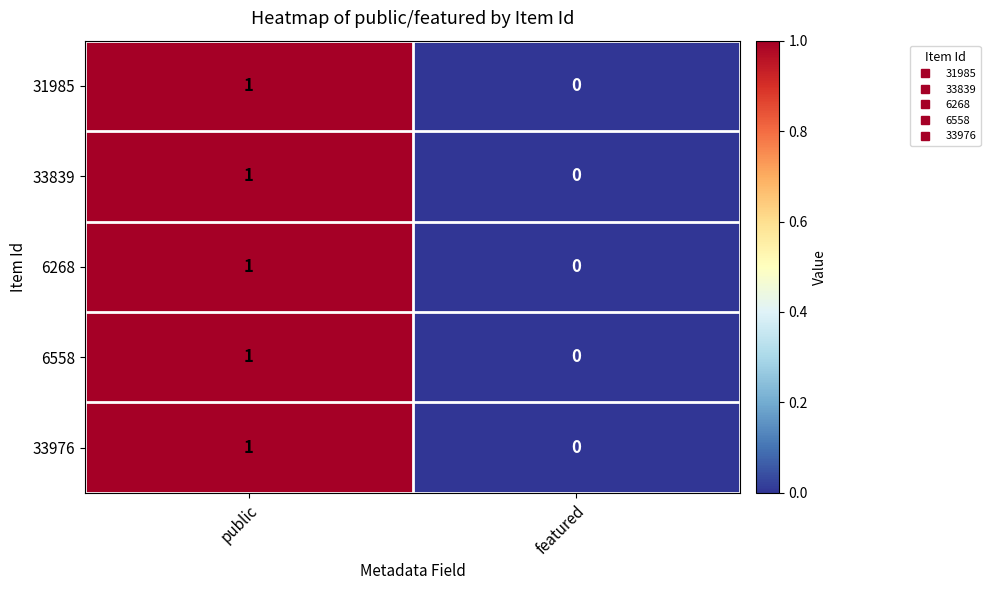

What is the total value across all series at public?

5